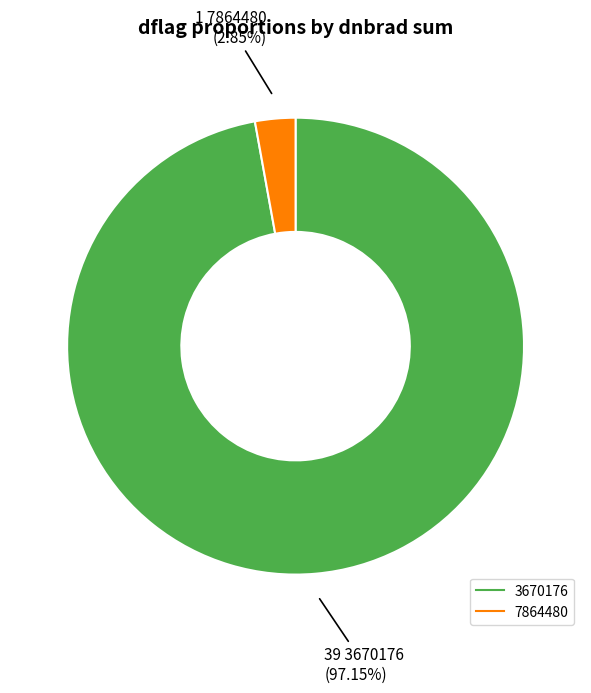

To the nearest percent, what is the average slice percentage?

50%